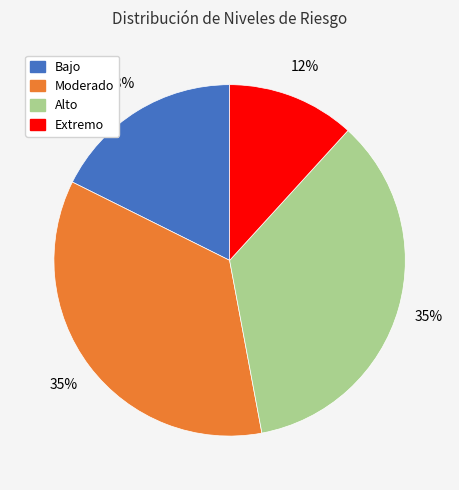

How many segments does this pie chart have?

4